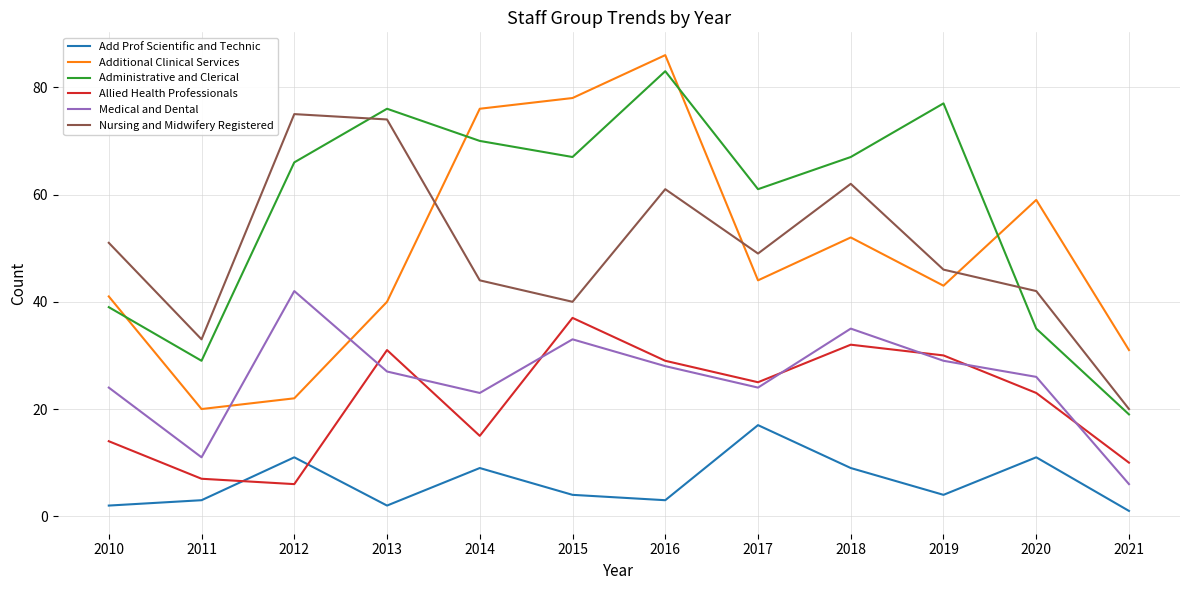

True or false: Nursing and Midwifery Registered and Medical and Dental intersect in this chart.

False